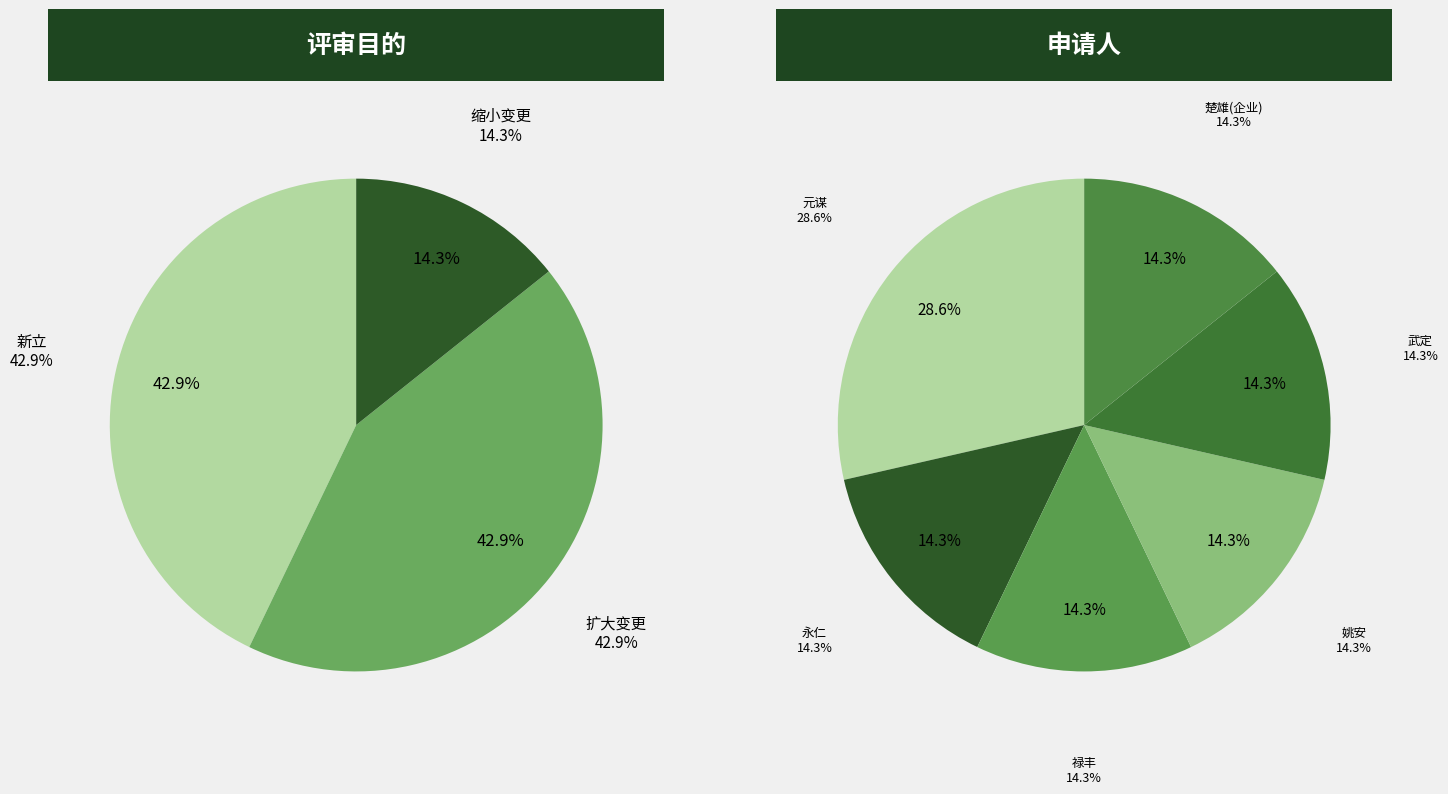

Rank the categories by value from lowest to highest.

变更（缩小矿区范围，变更生产规模、变更开采矿种）, 新立, 变更（扩大矿区范围，变更生产规模）